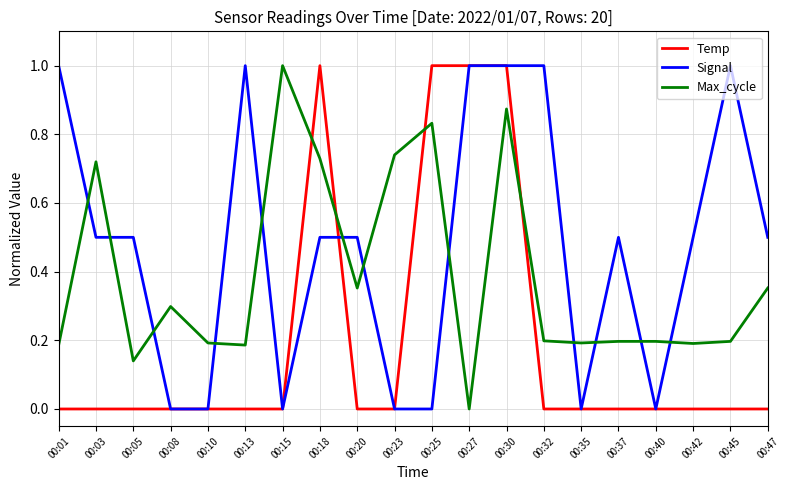

The Temp series shows 1.8 at 00:30. True or false?

False